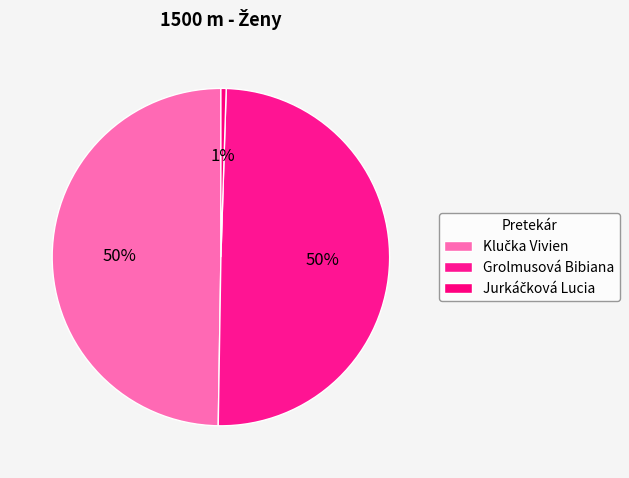

To the nearest percent, what is the difference between the largest and smallest slice percentages?

49%